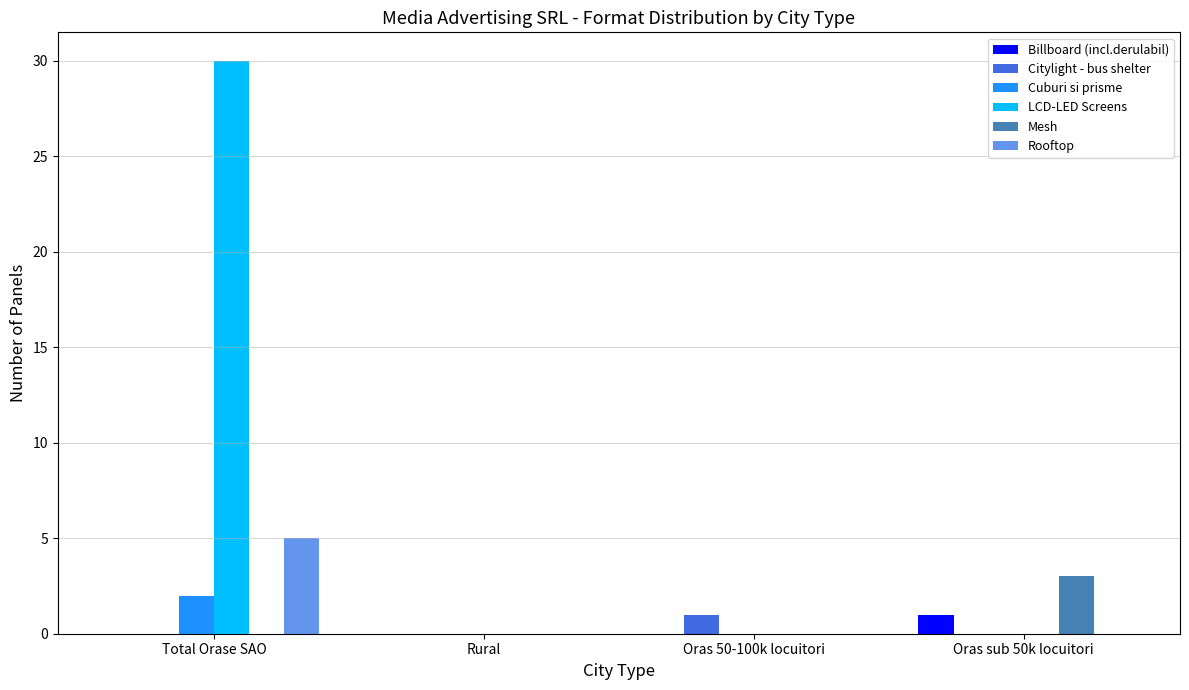

At which category is the sum across all series the highest?

Total Orase SAO